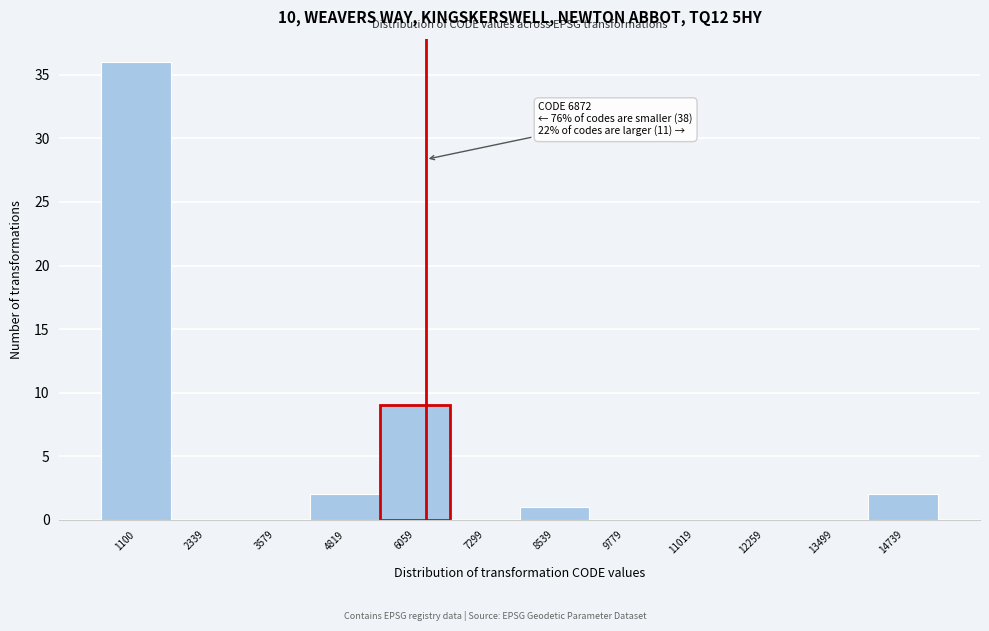

Reading left to right, what are all the values shown in this chart?

1100=36	2339=0	3579=0	4819=2	6059=9	7299=0	8539=1	9779=0	11019=0	12259=0	13499=0	14739=2